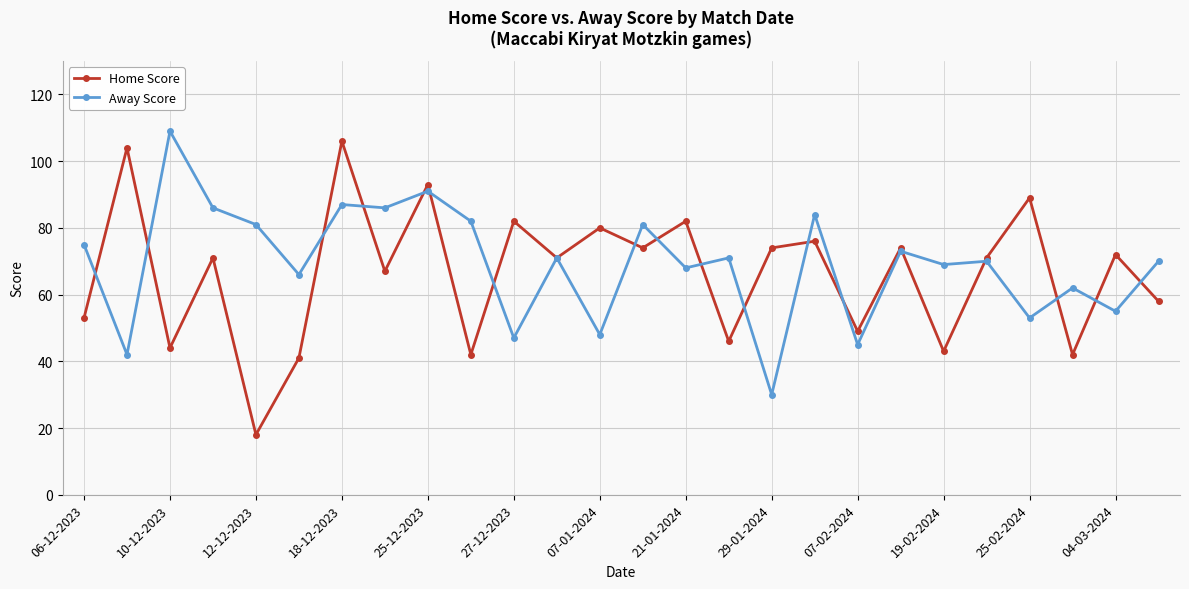

What is the value of the Away Score point at the 26th from the left?

70